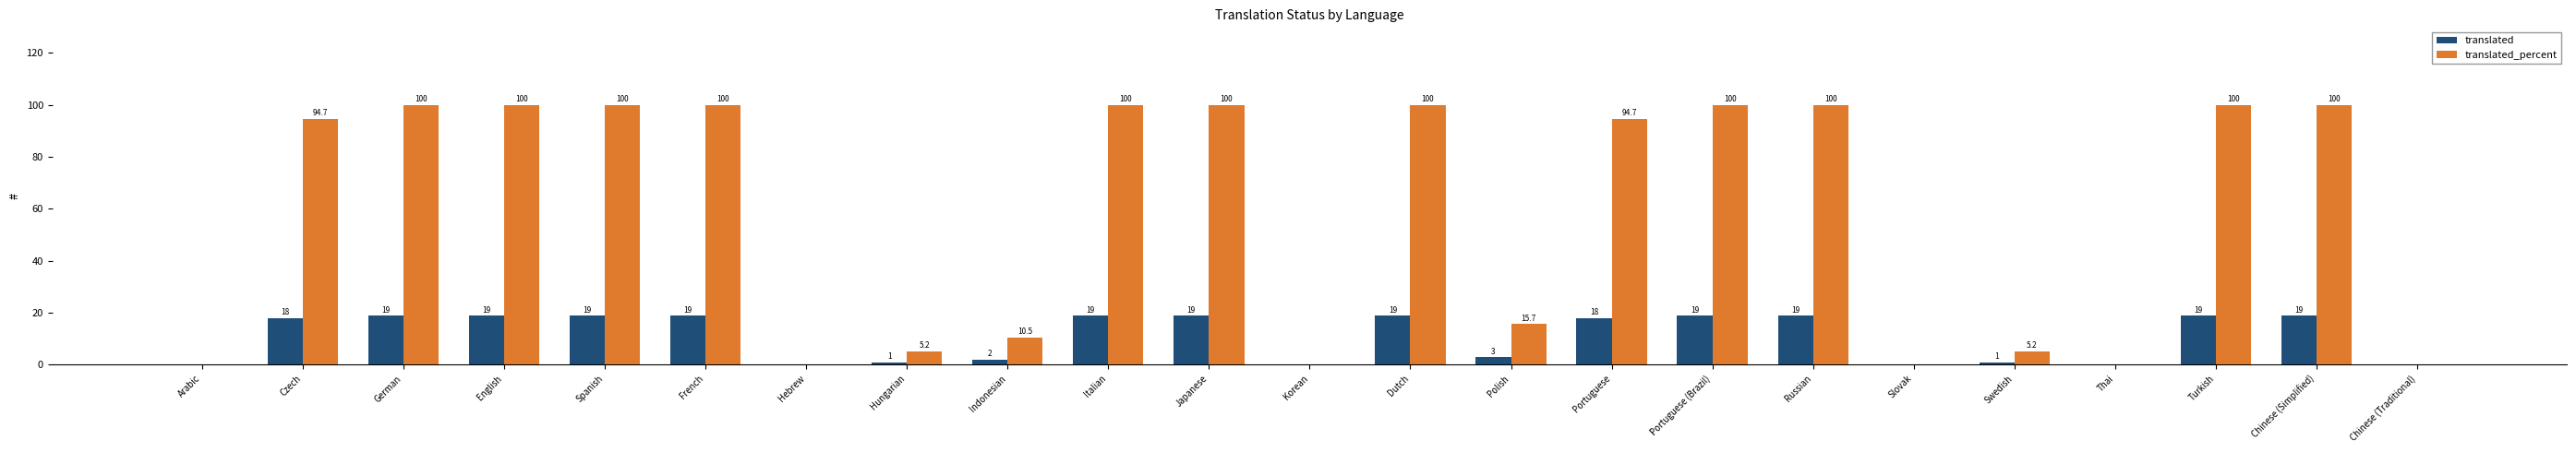

Reading left to right, transcribe all the data shown in this chart.

translated: 0.0	18.0	19.0	19.0	19.0	19.0	0.0	1.0	2.0	19.0	19.0	0.0	19.0	3.0	18.0	19.0	19.0	0.0	1.0	0.0	19.0	19.0	0.0
translated_percent: 0.0	94.7	100.0	100.0	100.0	100.0	0.0	5.2	10.5	100.0	100.0	0.0	100.0	15.7	94.7	100.0	100.0	0.0	5.2	0.0	100.0	100.0	0.0